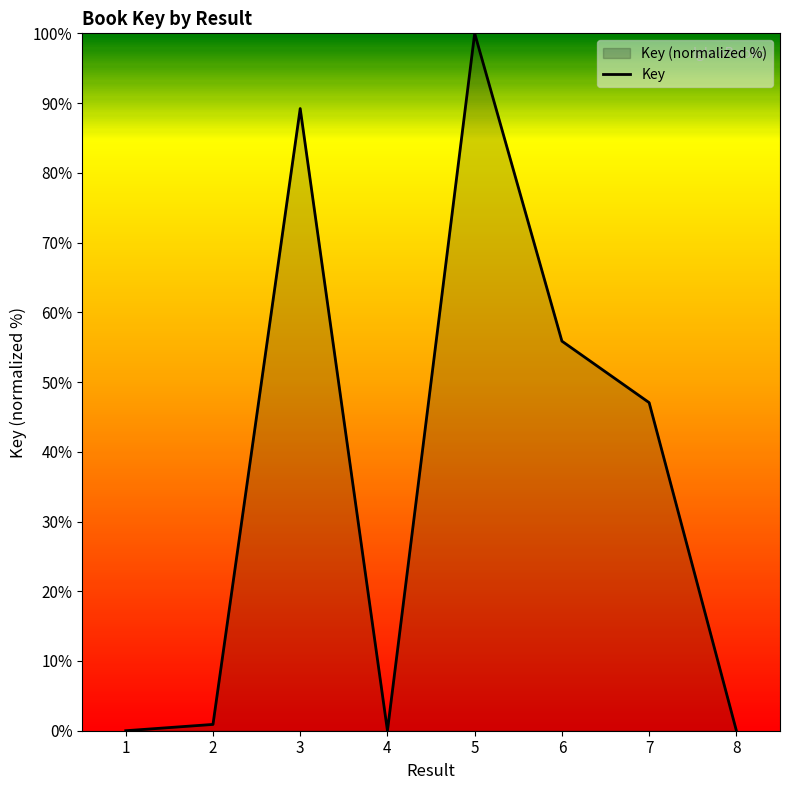

Which label corresponds to the largest value in the chart?

5